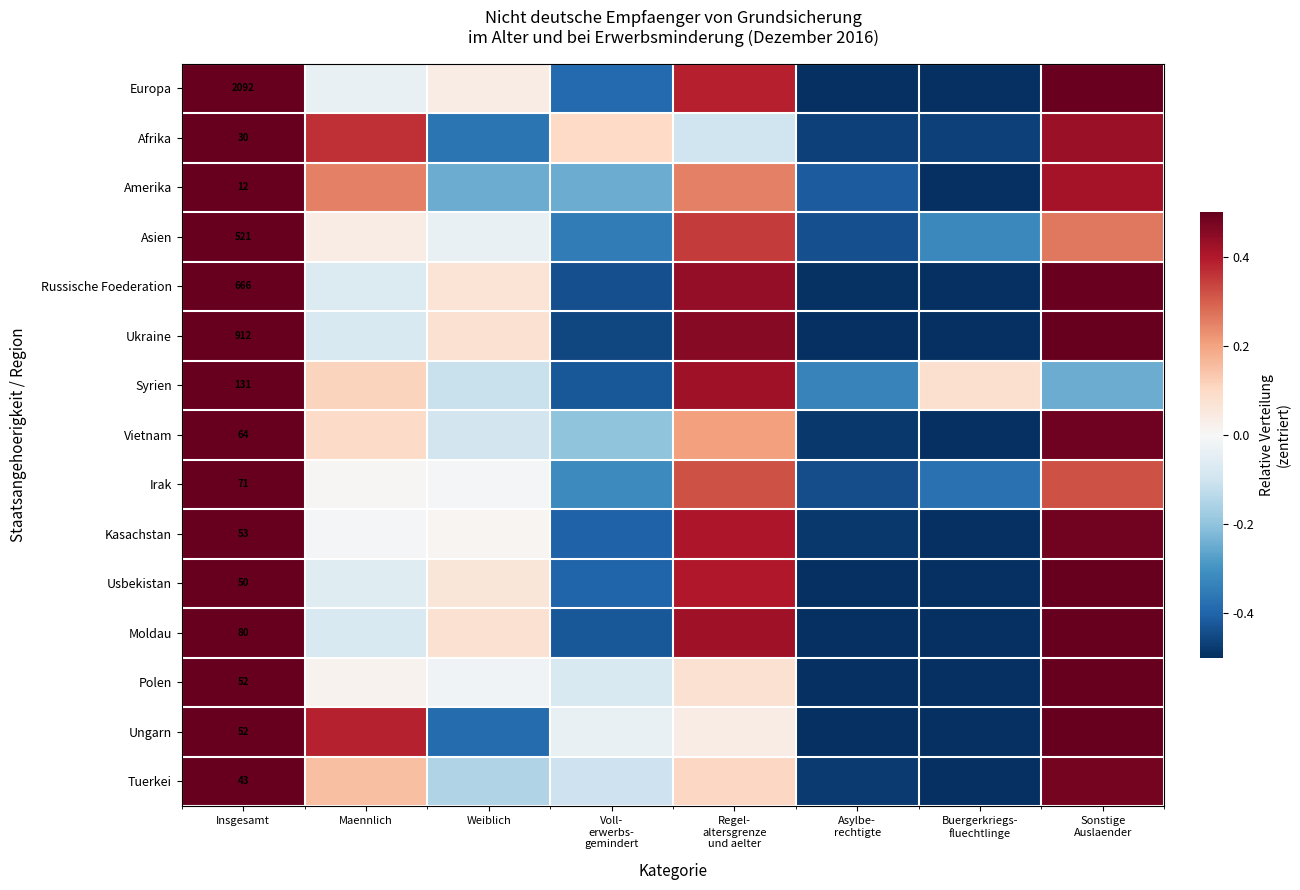

The Moldau series shows 0.1 at Weiblich. True or false?

False